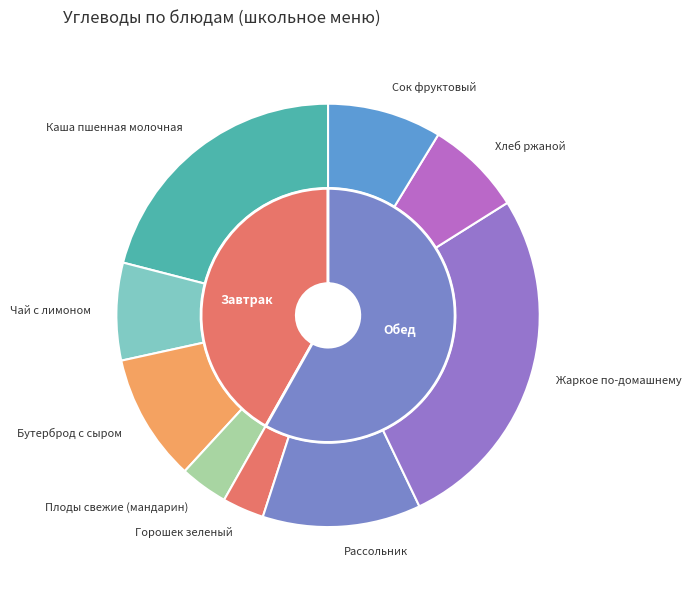

Combined, do Рассольник and Чай с лимоном account for over 50%?

No